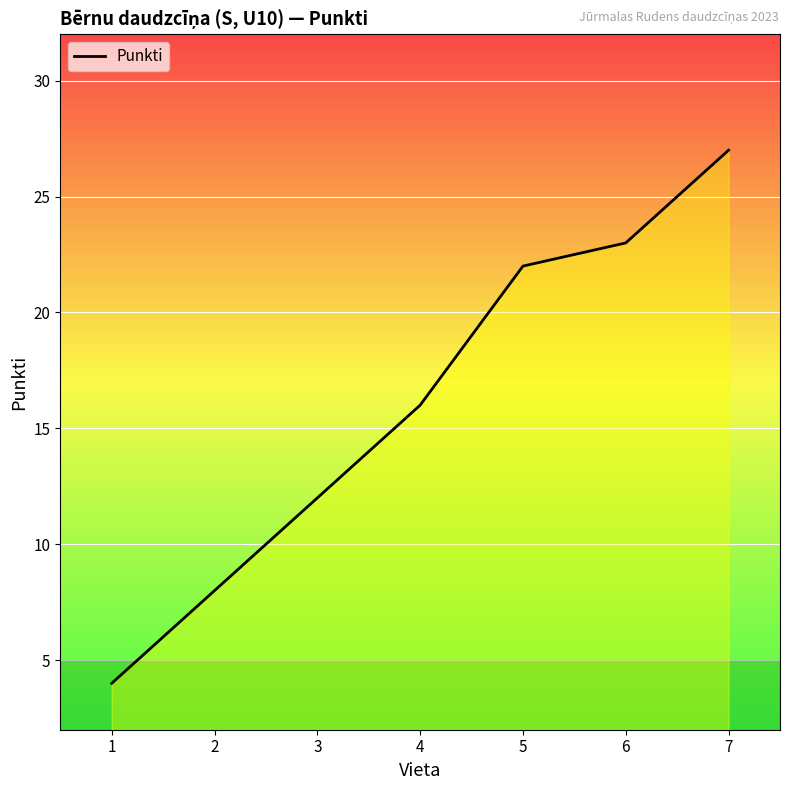

True or false: the data has more than 1 interior local peaks.

False